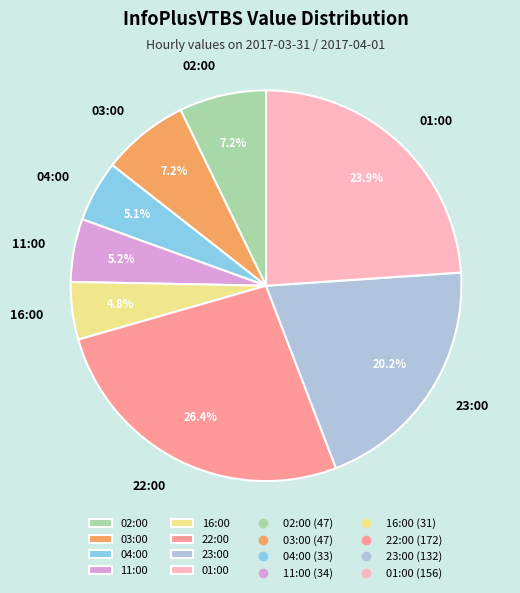

Does 03:00 represent more than half of the total?

No